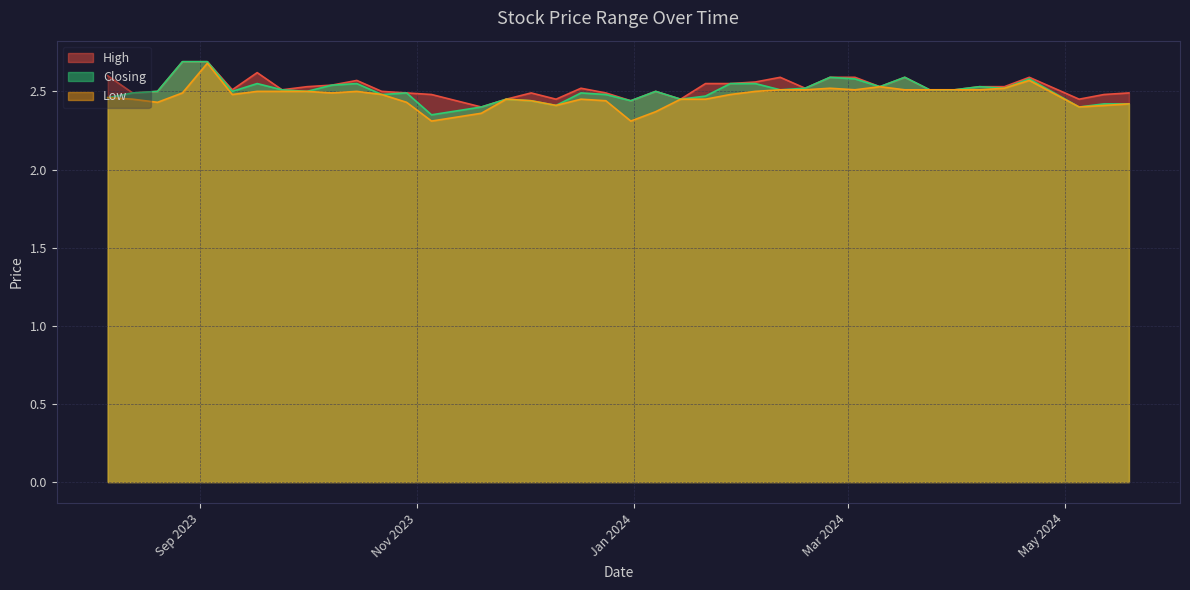

Where is Low nearest to the value 2?

31/12/2023